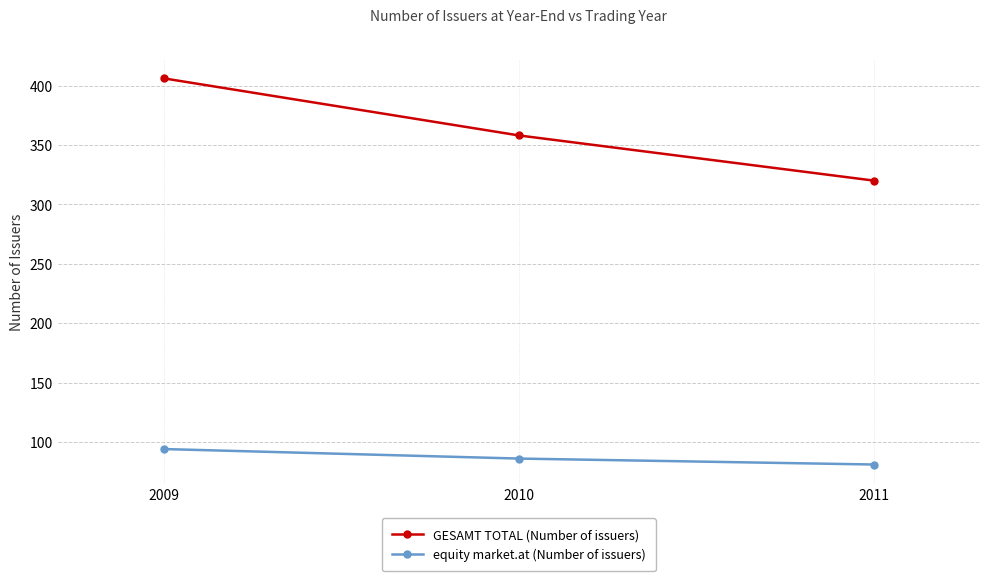

Between 2010 and 2011, which series saw the biggest shift?

GESAMT TOTAL (Number of issuers)